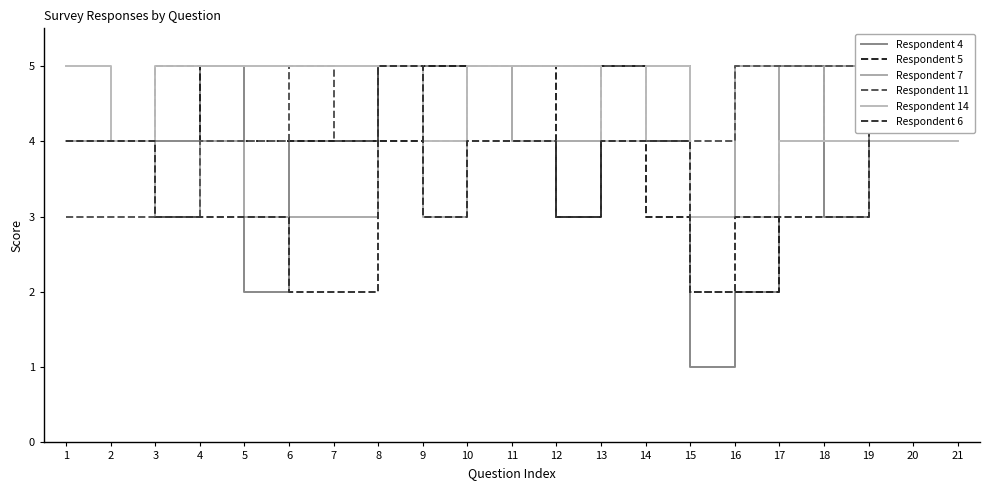

Is it true that Respondent 14 equals 1 at 5?

False